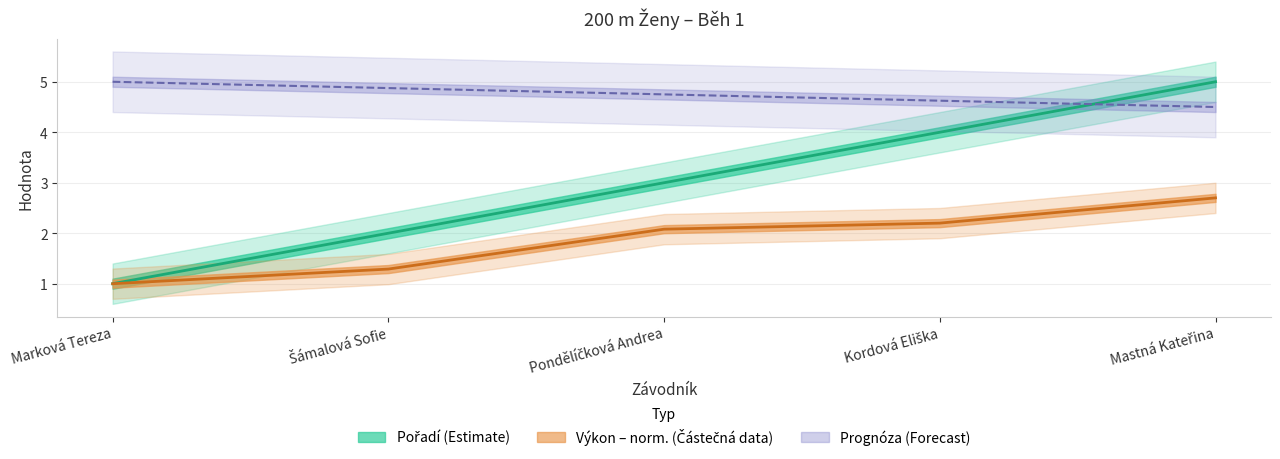

What is the average value of the Výkon series?

1.9